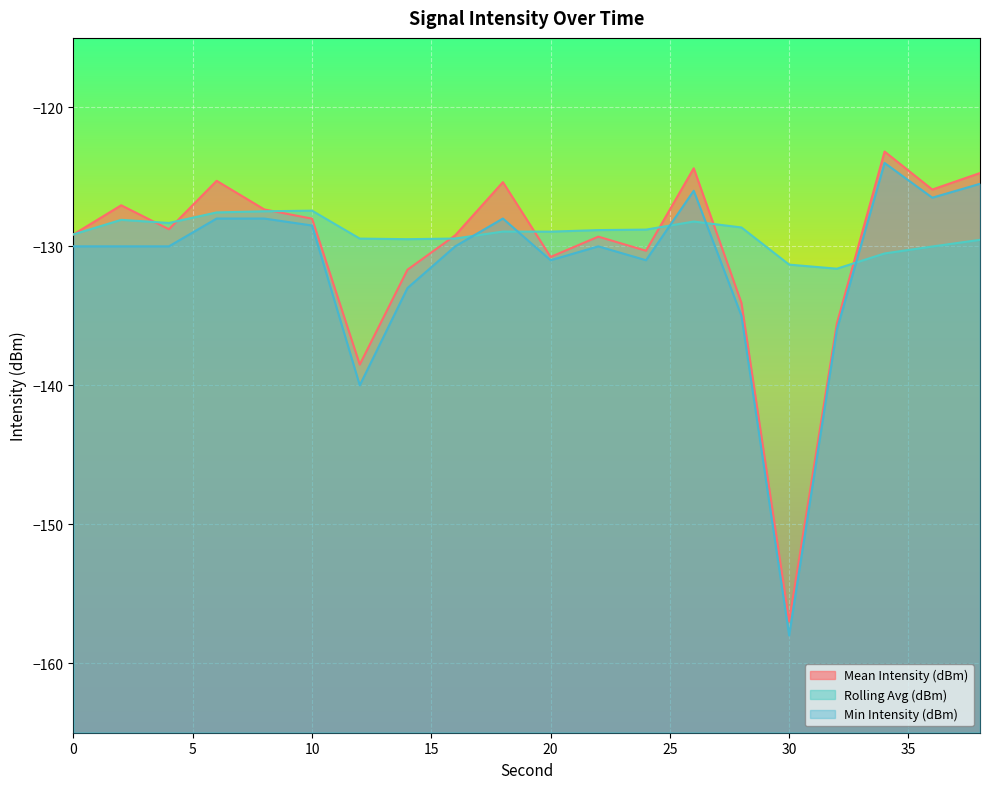

How many data points in Mean Intensity (dBm) are above -128?

8